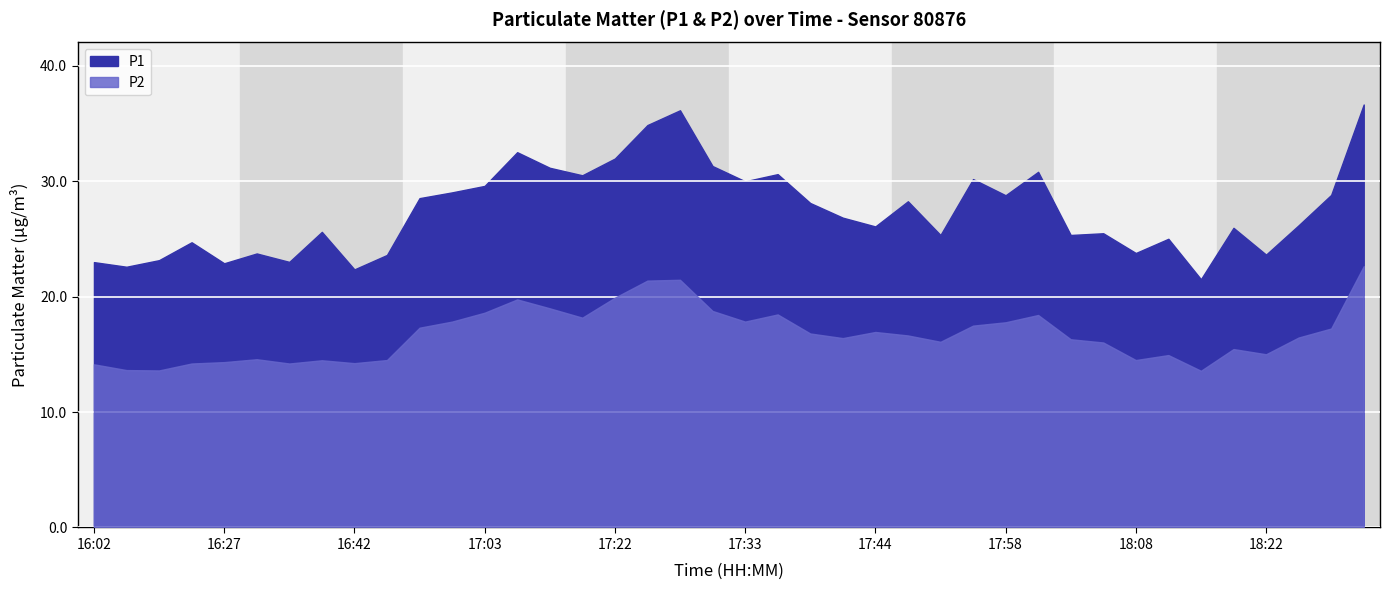

What is the sum of all P2 values?

668.8